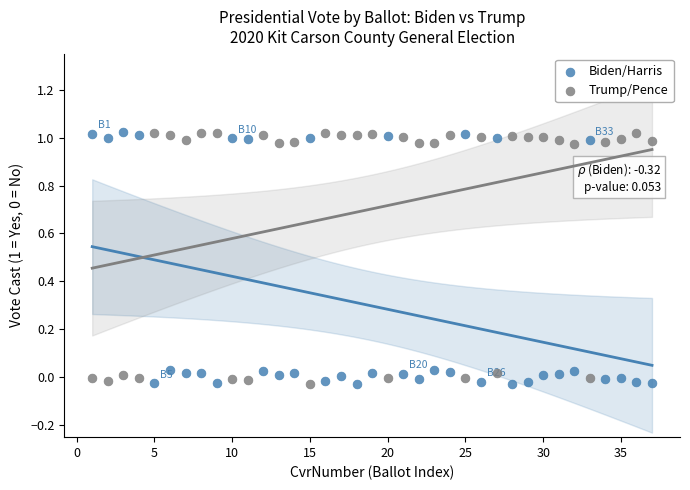

Across all data points, what is the range of X values (max minus min)?

36.0